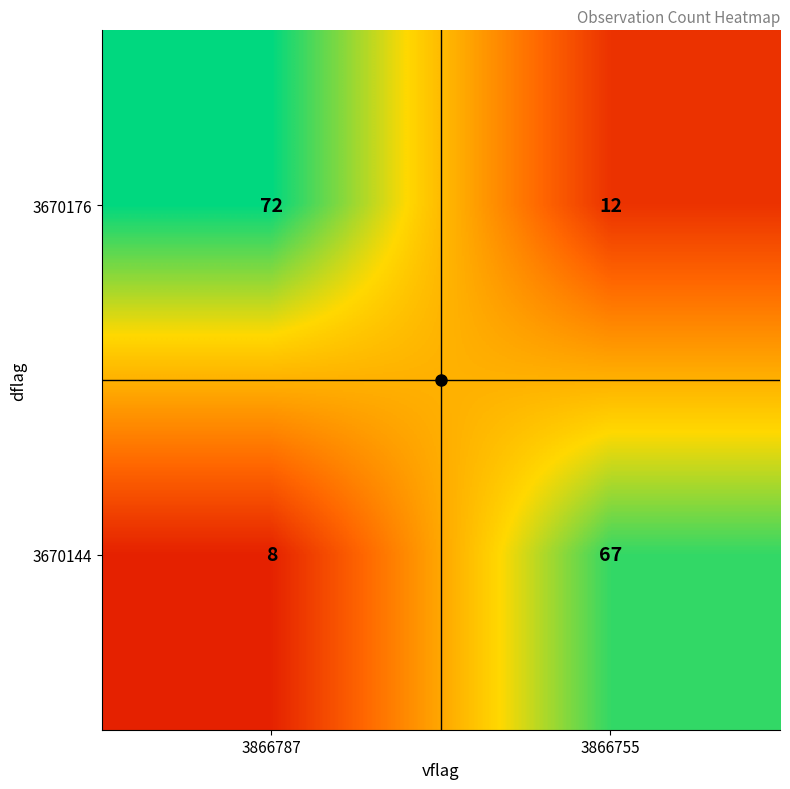

What is the sum of all 3670144 values?

75